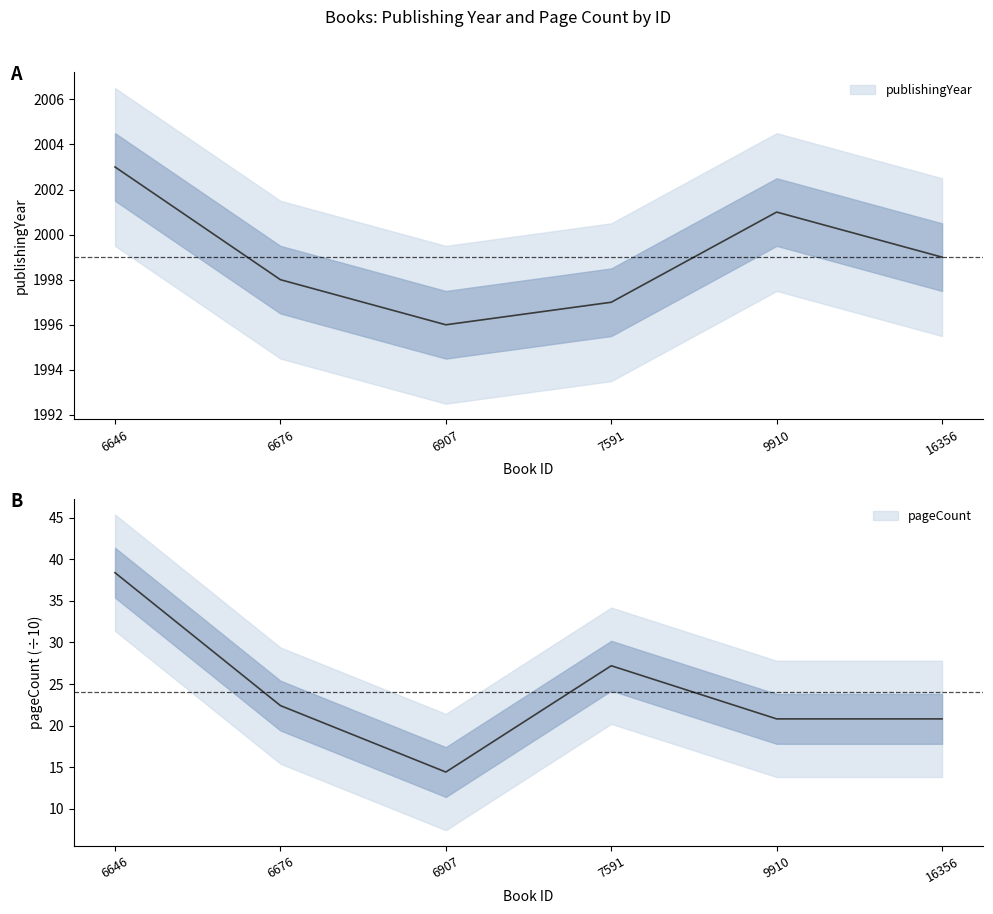

Where does the pageCount series first go above 22?

6646